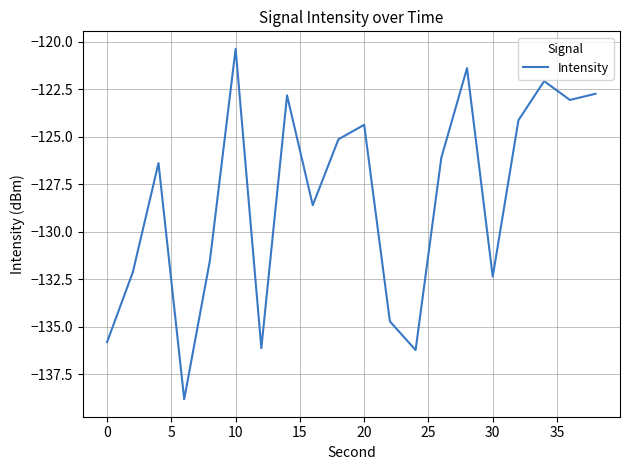

What is the greatest value displayed?

-120.4